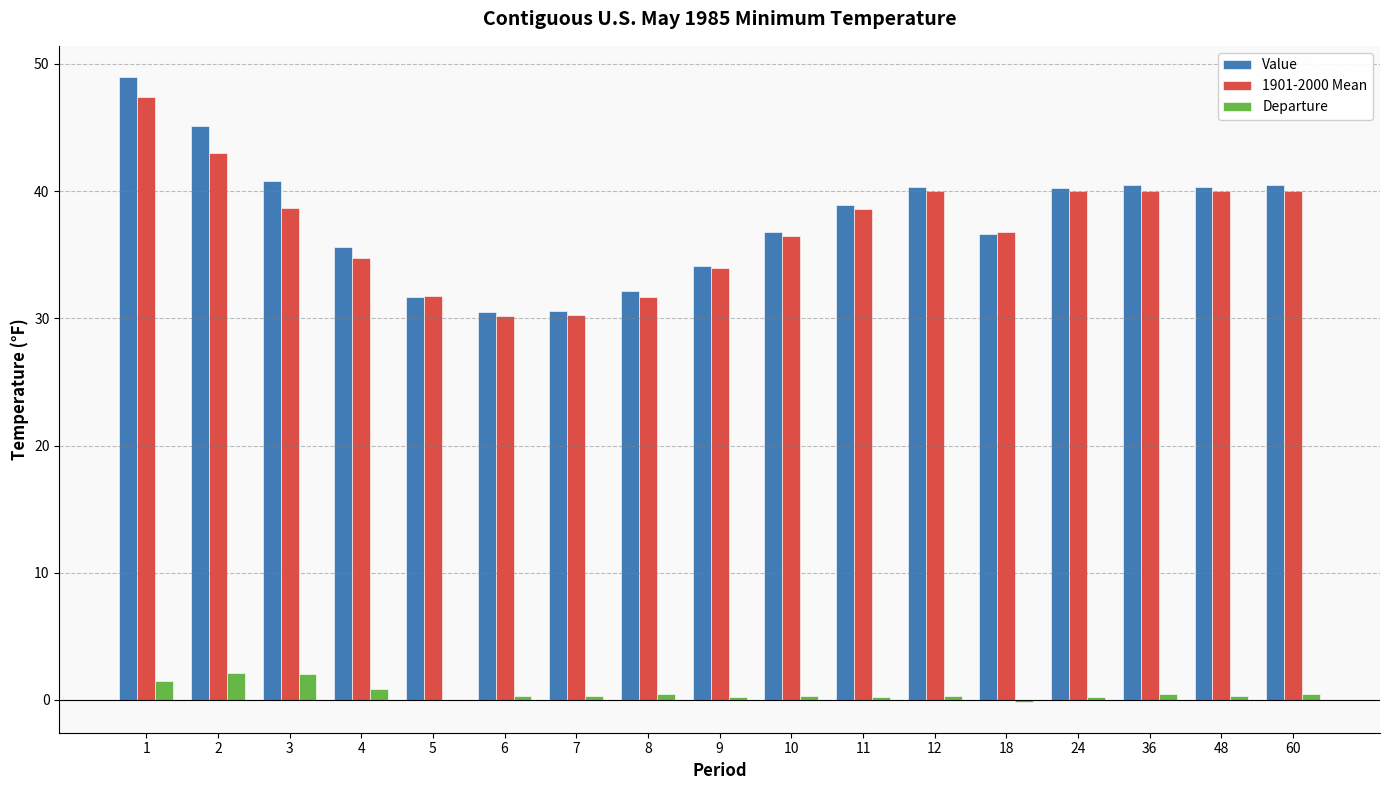

What is the sum of all Departure values?

10.1